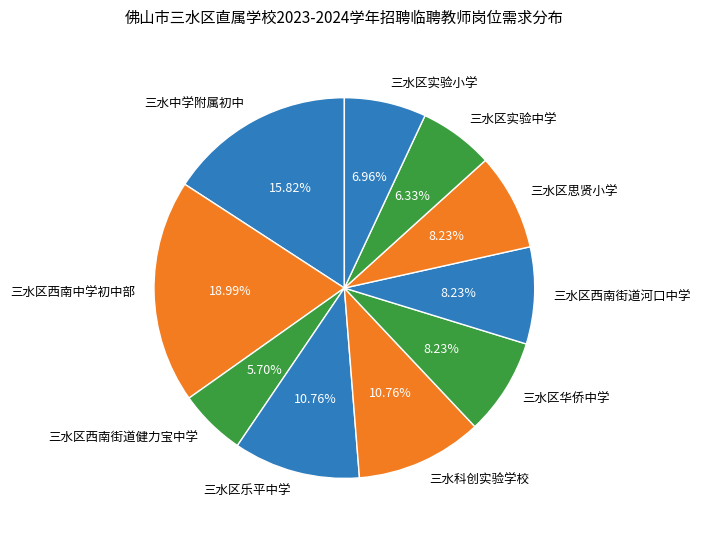

How many slices are in this pie chart?

10